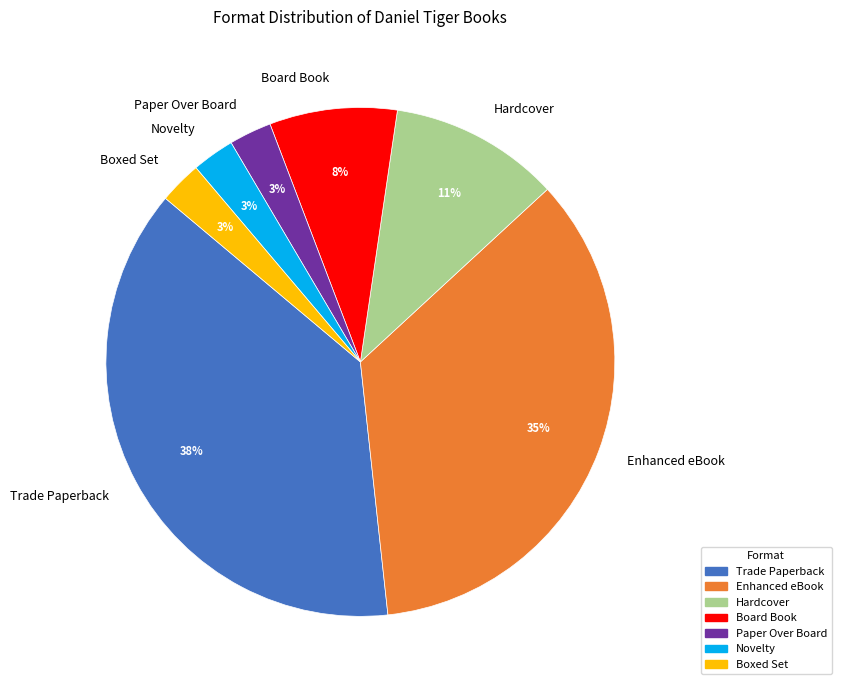

What is the largest slice in the pie chart?

Trade Paperback